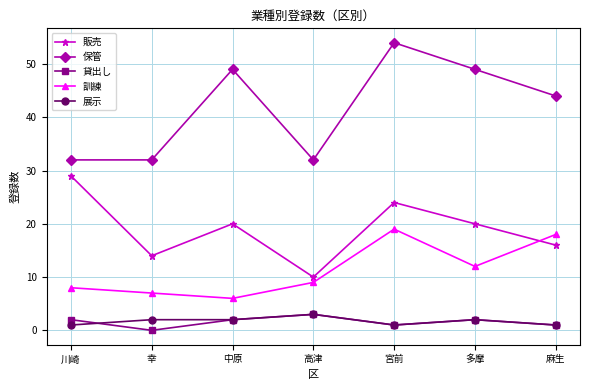

True or false: 保管 and 訓練 intersect in this chart.

False